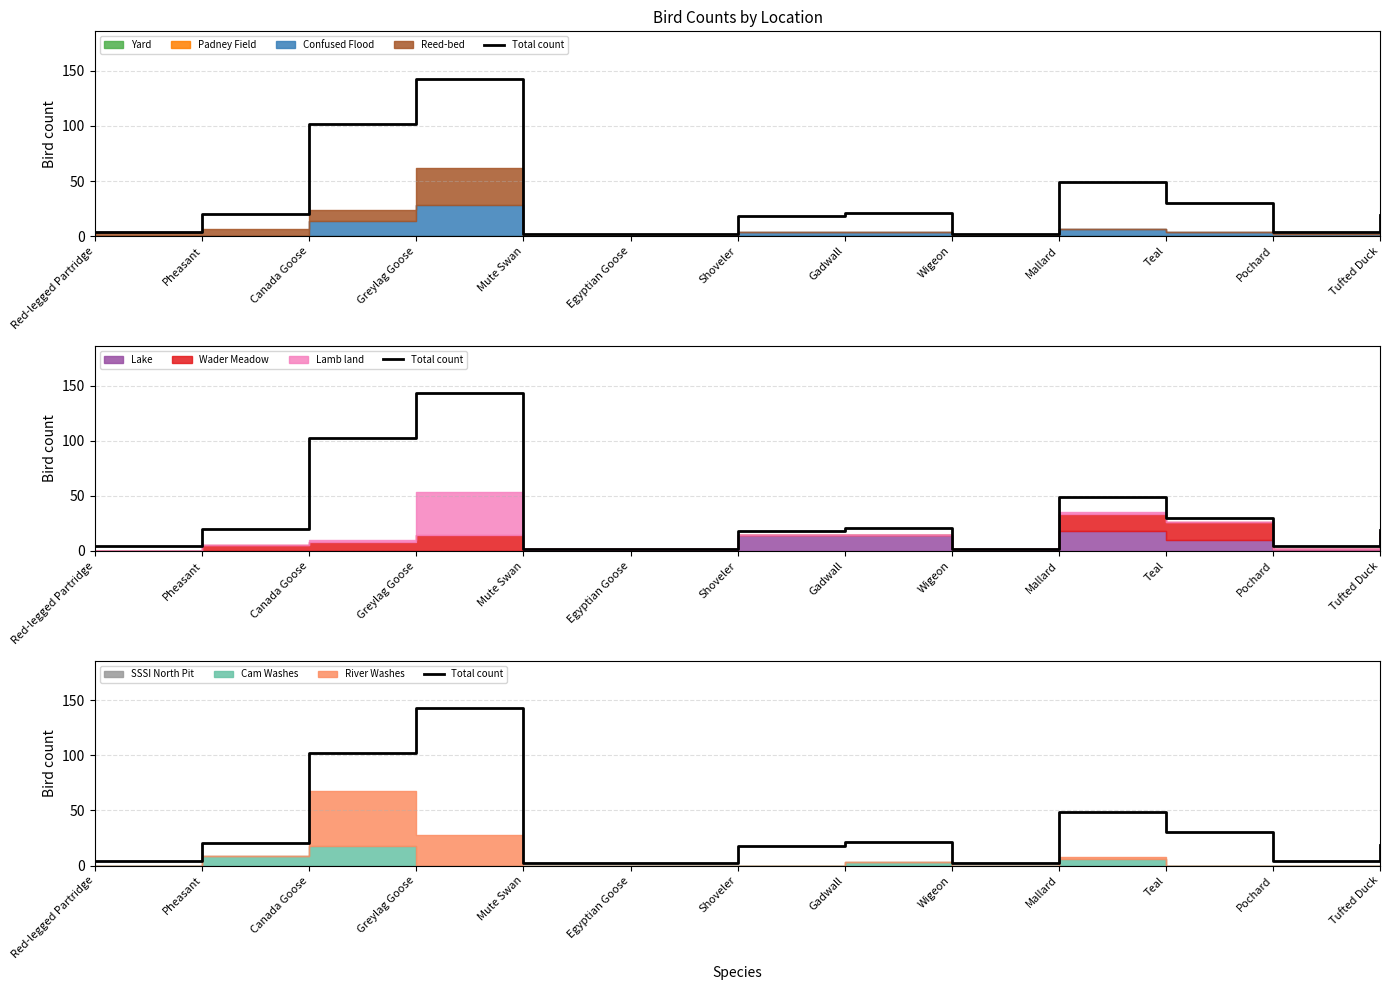

How many points are higher than both their immediate neighbors (excluding endpoints)?

3